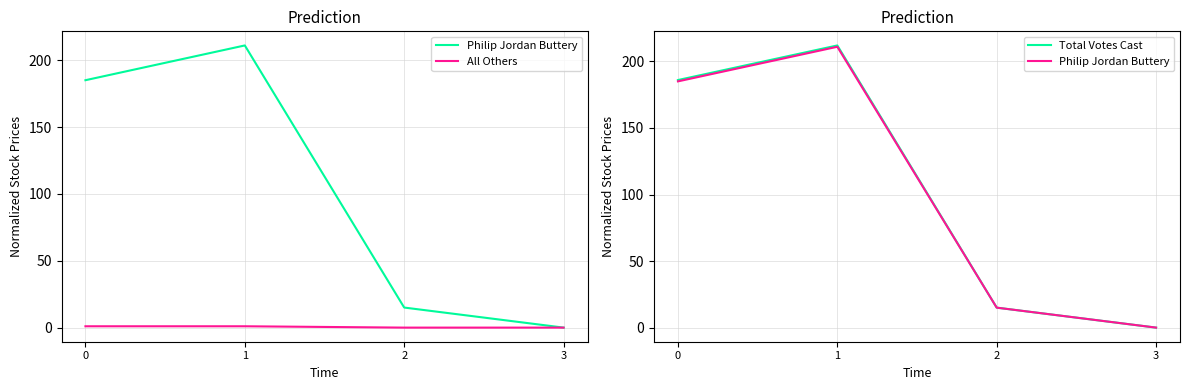

Which category has the highest value in the Total Votes Cast series?

1